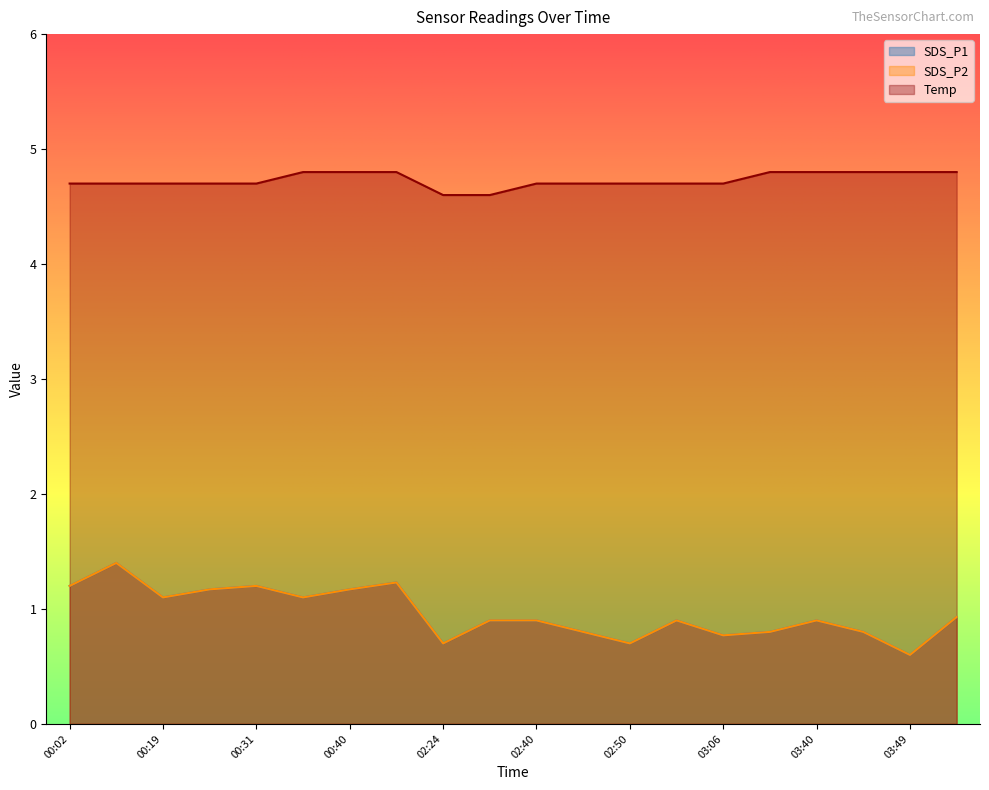

Count the number of categories in the chart.

20